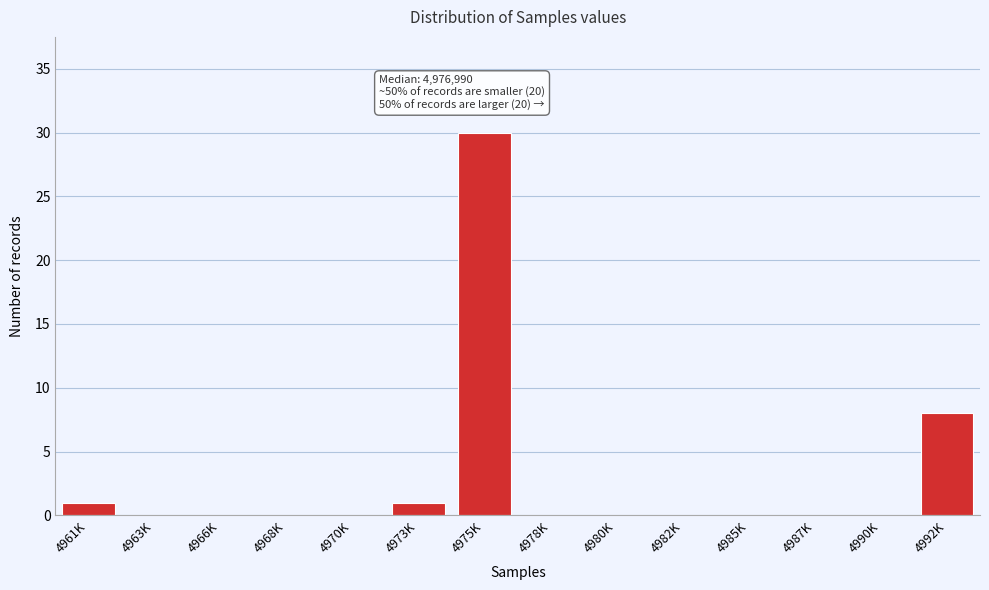

Reading left to right, extract all data points from this chart.

4961K=1	4963K=0	4966K=0	4968K=0	4970K=0	4973K=1	4975K=30	4978K=0	4980K=0	4982K=0	4985K=0	4987K=0	4990K=0	4992K=8